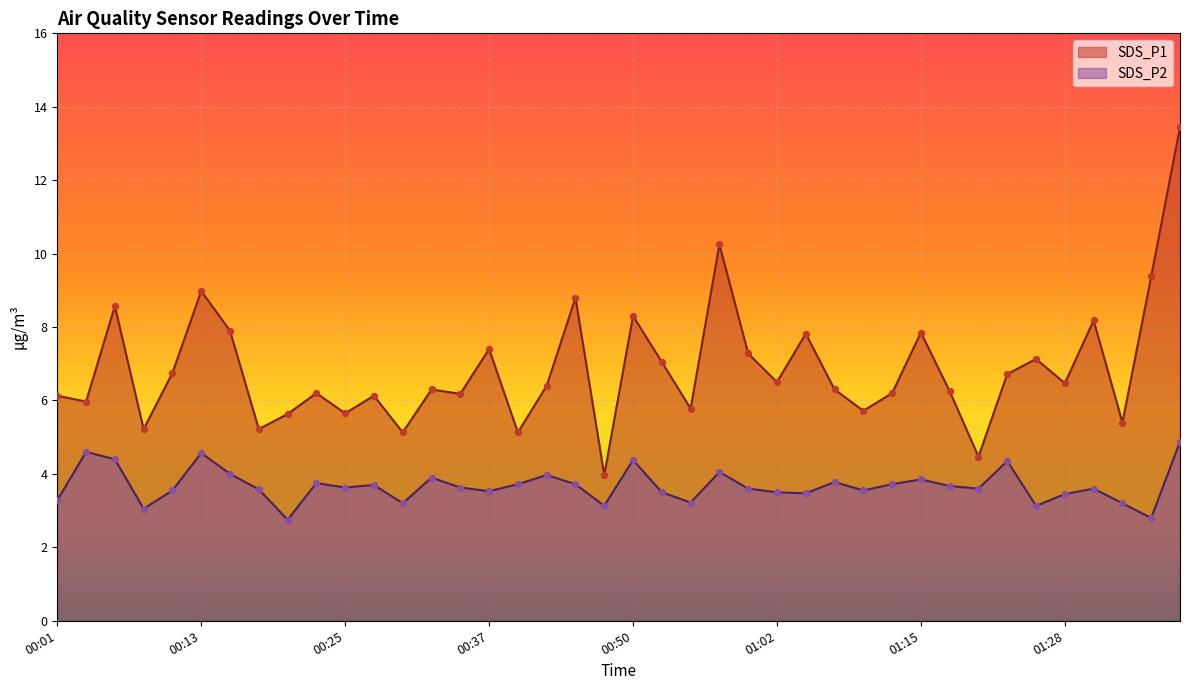

Which series has the largest total across all categories?

SDS_P1